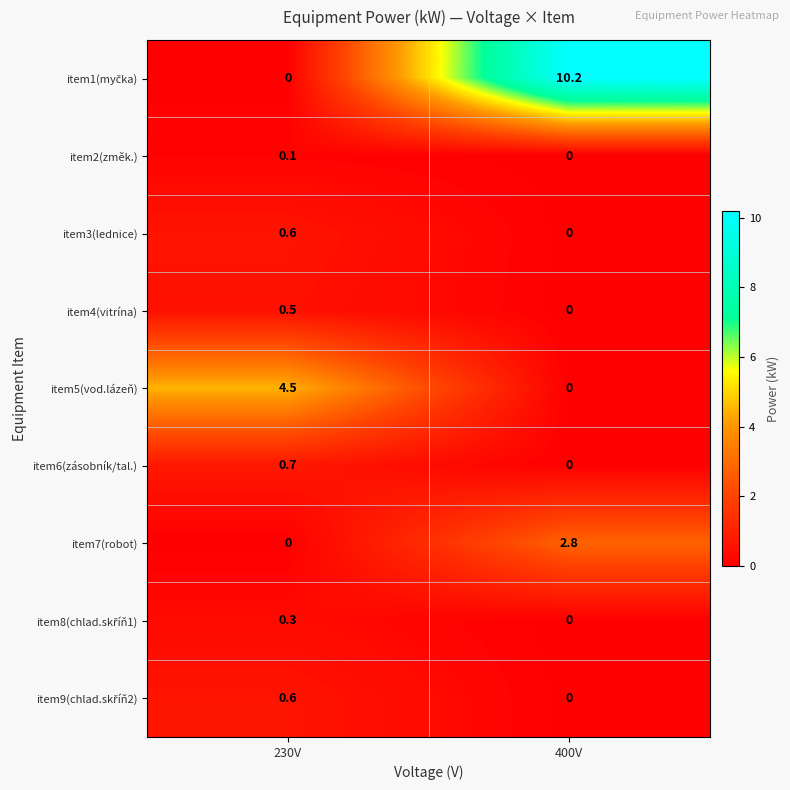

What is the sum of all item6(zásobník/tal.) values?

0.7